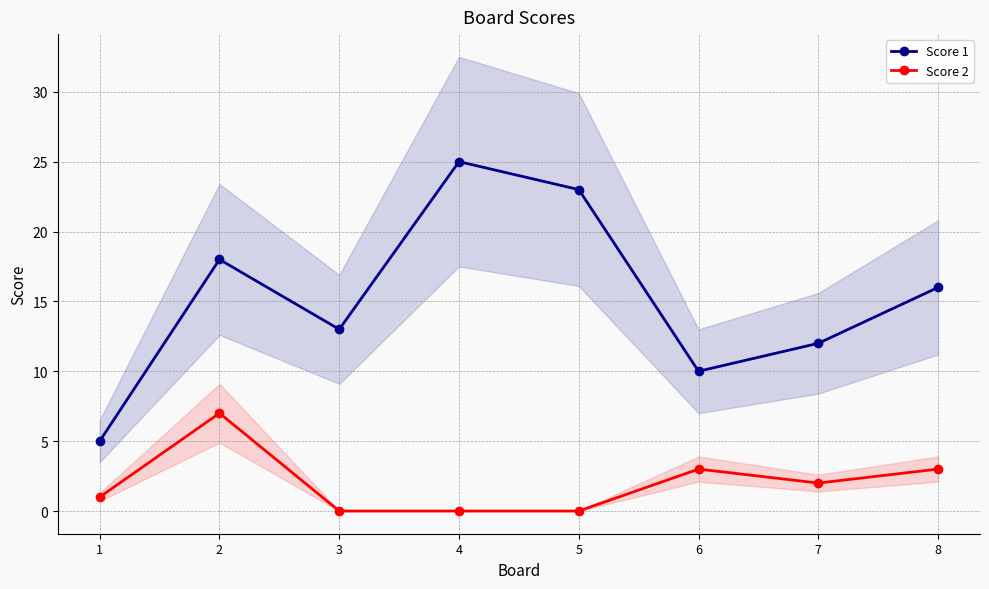

What are all the series names shown in the legend?

Score 1, Score 2